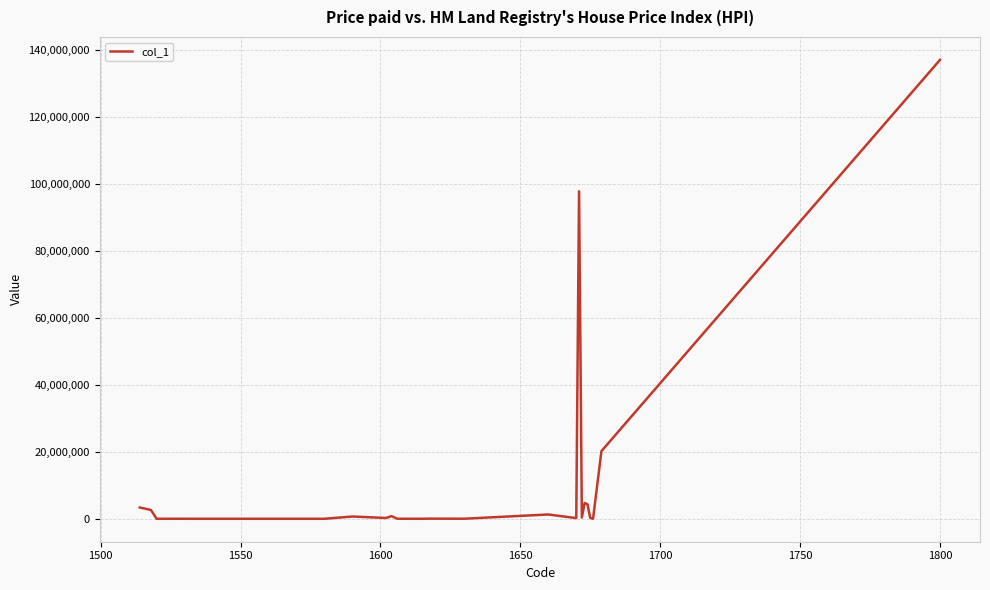

What is the difference between the maximum and minimum values?

137173033.6